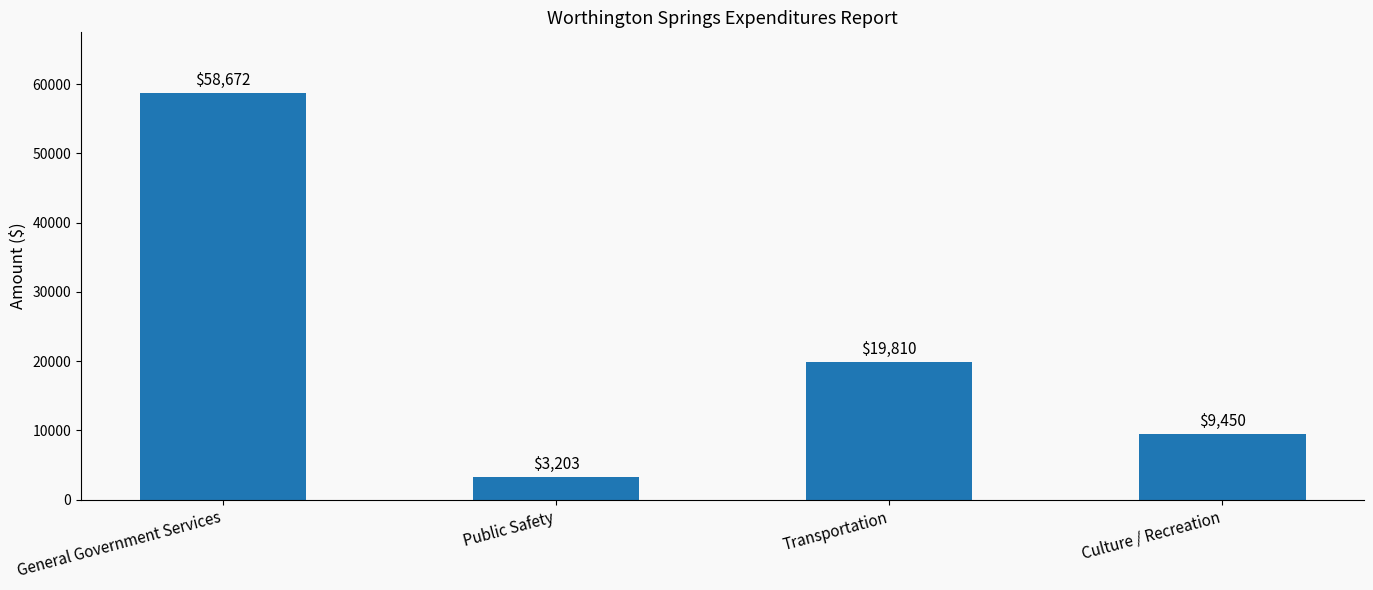

What is the change in value from Public Safety to Culture / Recreation?

+6247